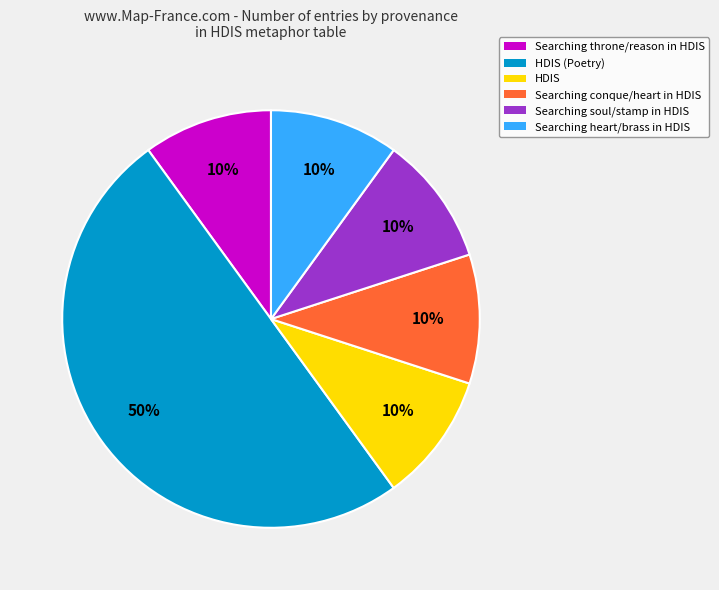

Is the sum of Searching heart/brass in HDIS and HDIS greater than half?

No